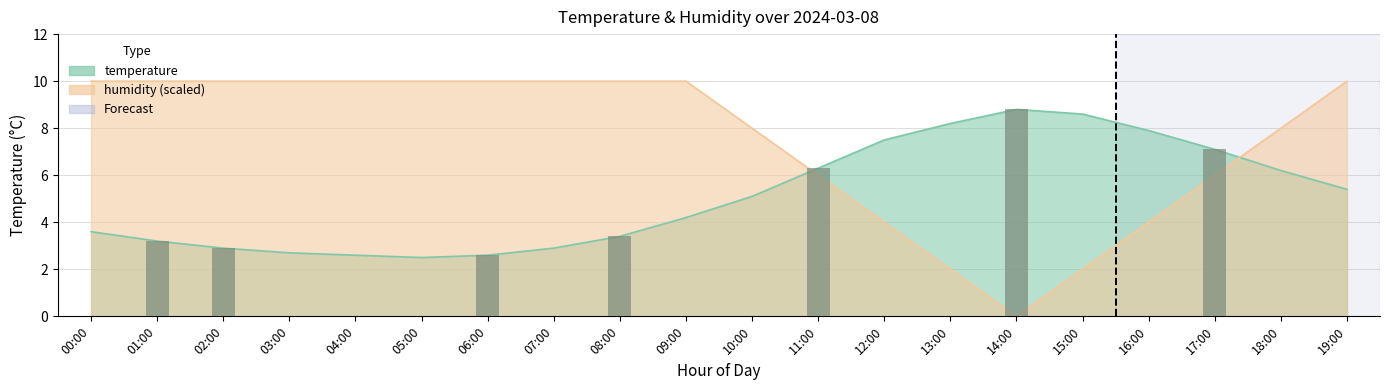

What is the difference between the maximum and minimum values in the temperature series?

6.3